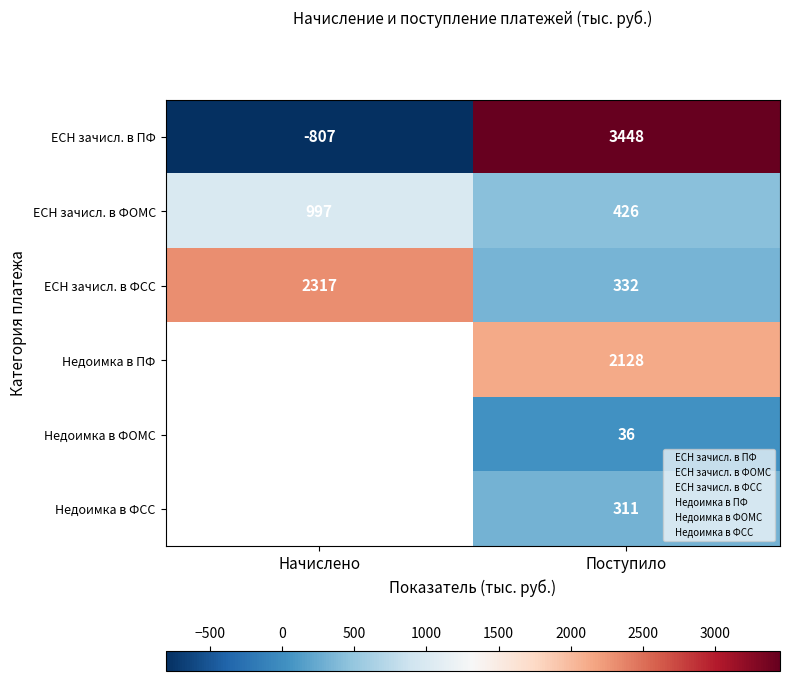

List the labels in order of ЕСН зачисл. в ФСС value, largest first.

Начислено, Поступило